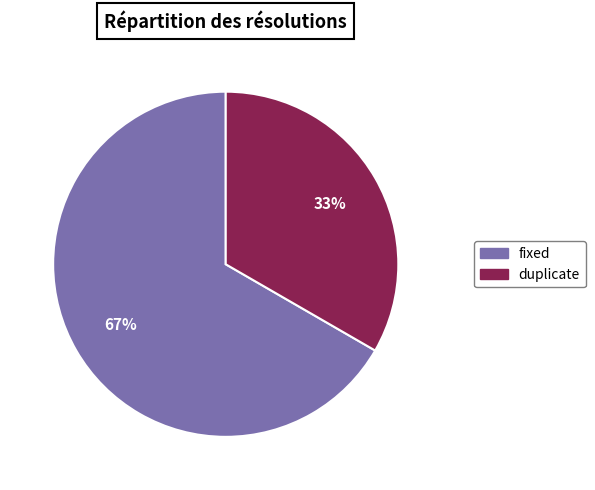

Approximately how many times larger is the value at fixed compared to duplicate?

2.0